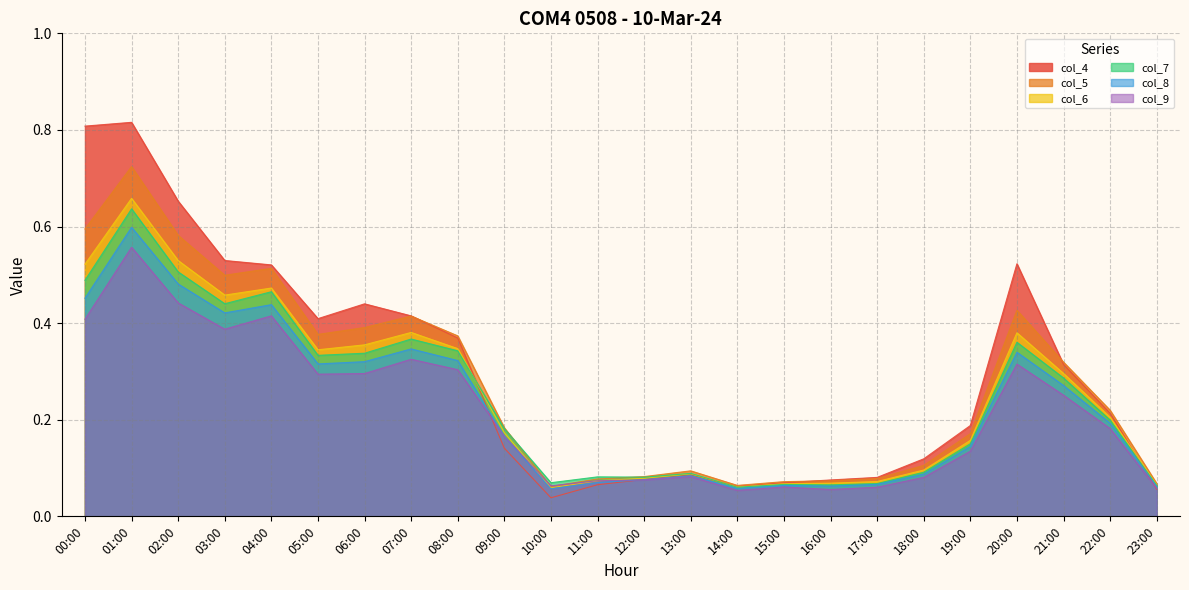

Count the number of data series in this chart.

6